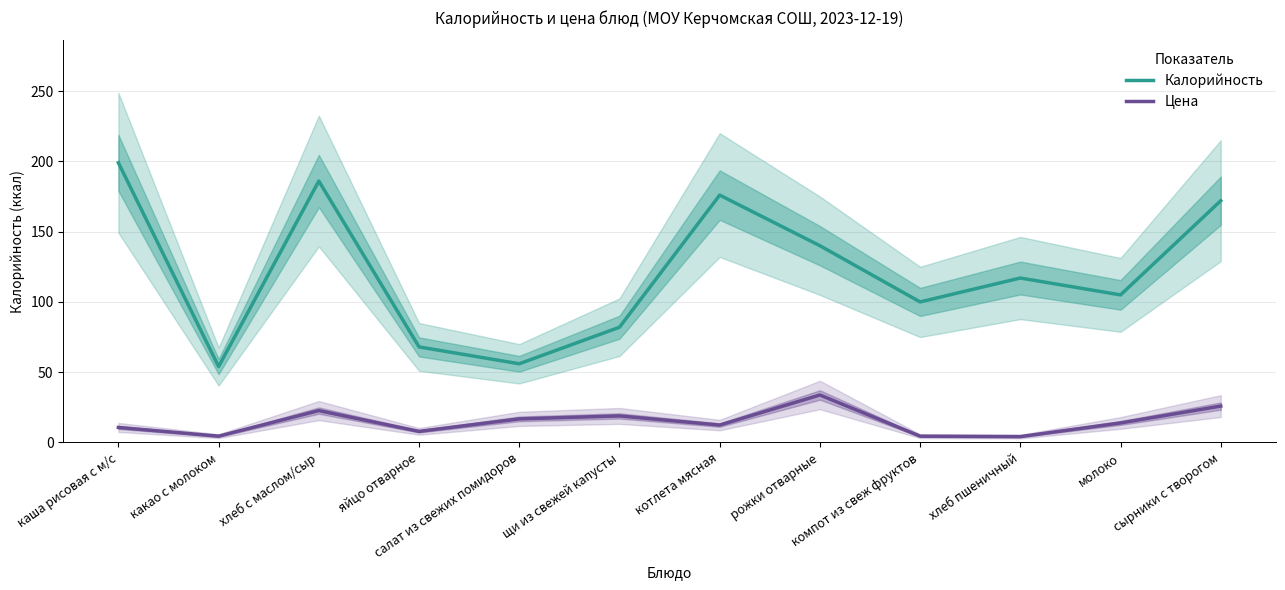

Reading right to left, transcribe all the data shown in this chart.

Калорийность: 172.0	105.0	117.0	100.0	140.0	176.0	82.0	56.0	68.0	186.0	54.0	199.0
Цена: 25.9	13.9	4.2	4.5	33.8	12.4	18.9	16.8	7.9	22.7	4.5	10.7